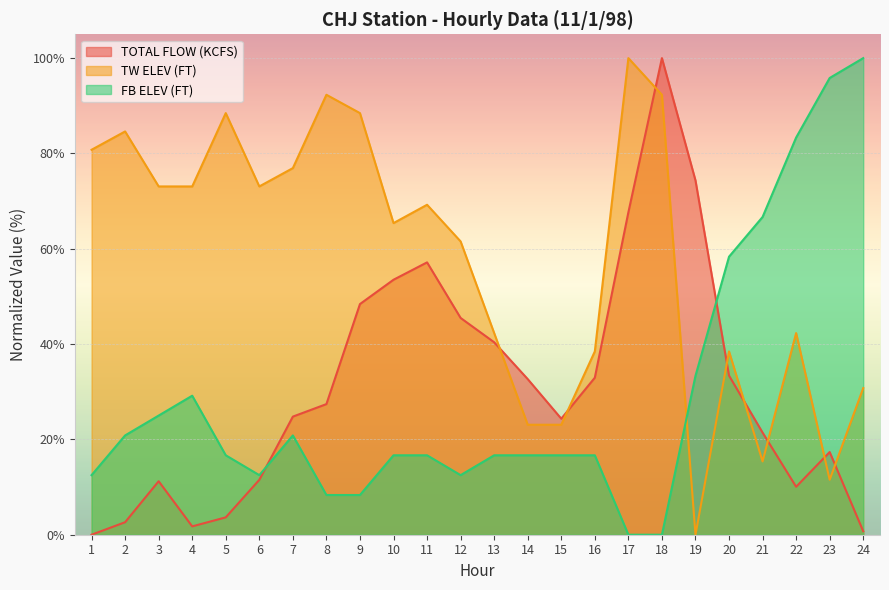

How many data points in FB ELEV (FT) are less than 16?

7